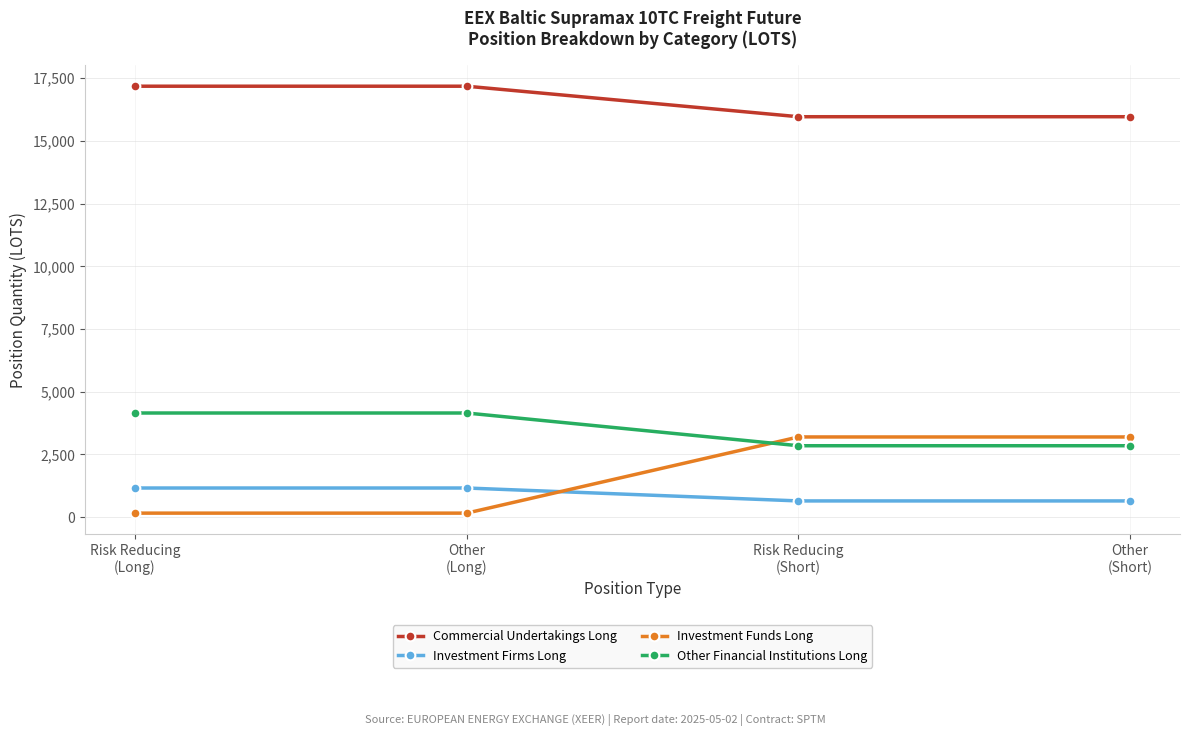

Which series has the largest total across all categories?

Commercial Undertakings Long